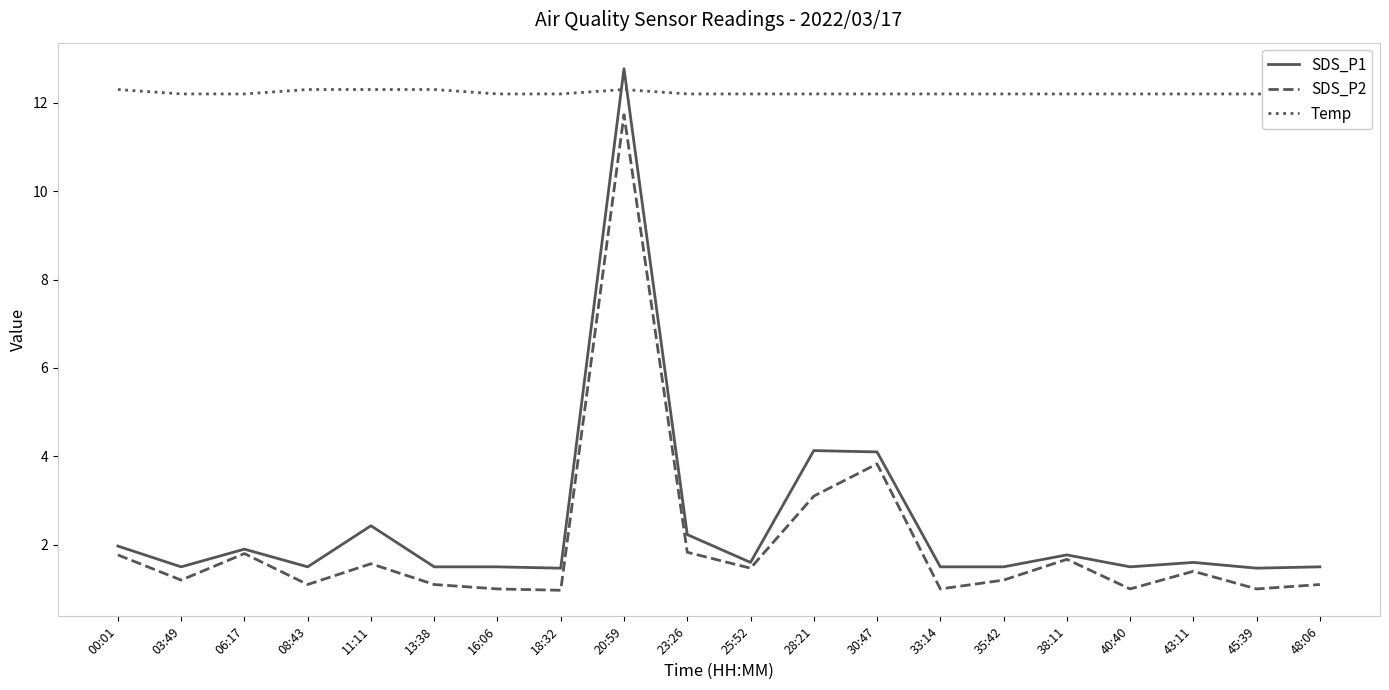

Between 28:21 and 40:40, which series saw the biggest shift?

SDS_P1